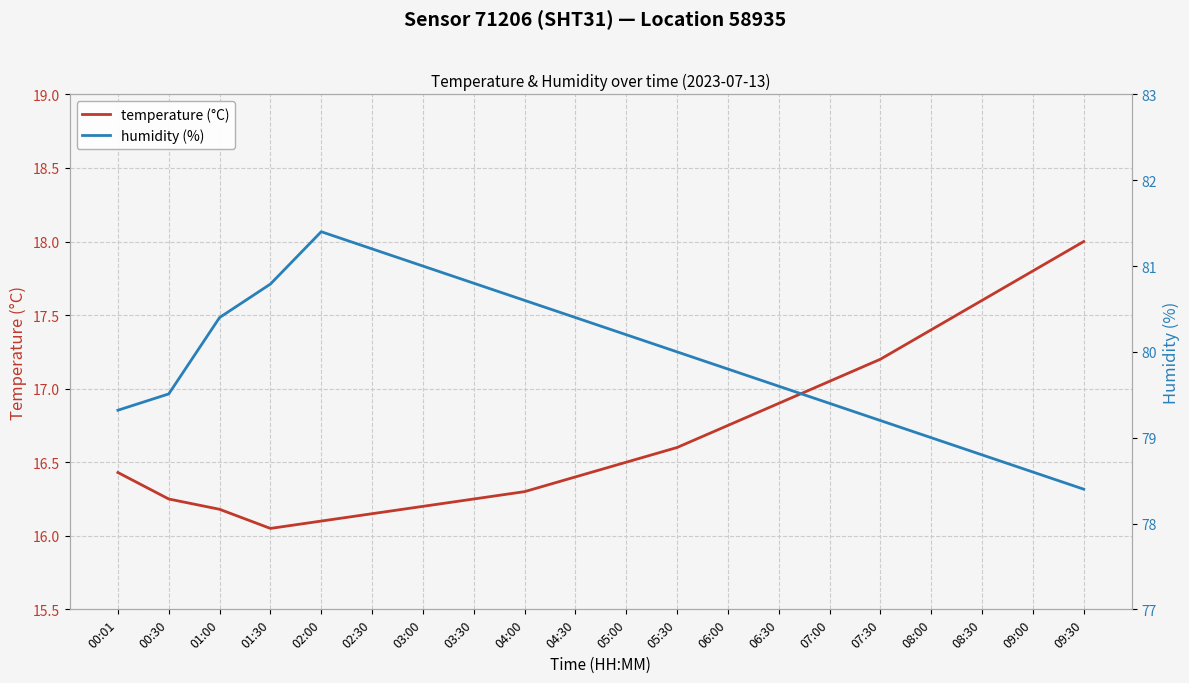

What is the label of the 9th point from the left?

04:00